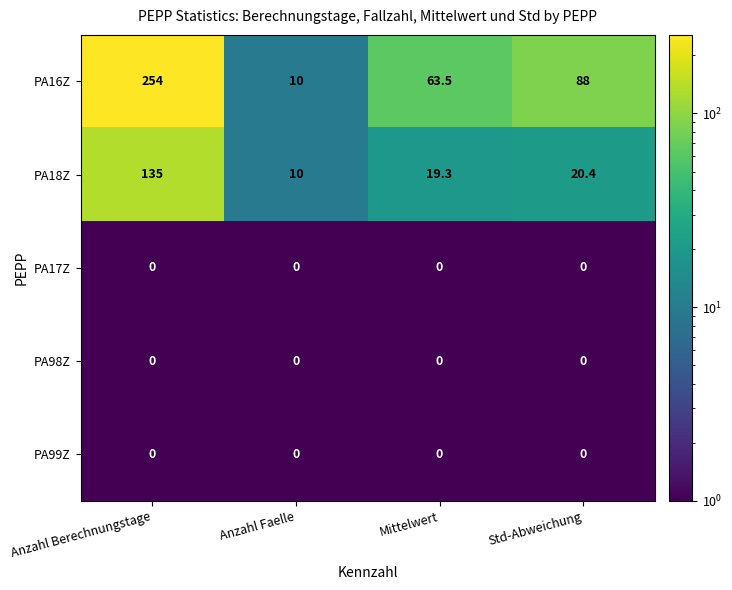

What is the average value of the PA16Z series?

103.9